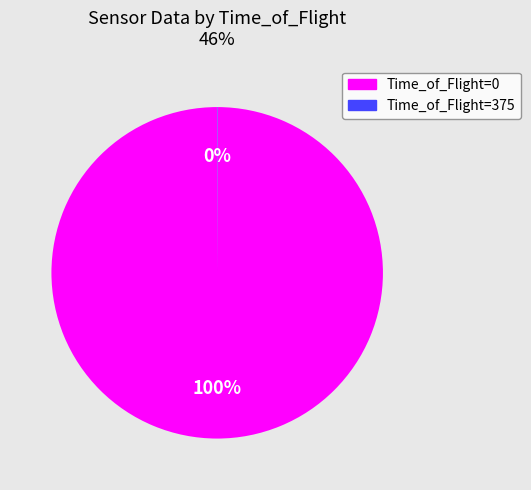

Is there a majority slice in this chart?

Yes